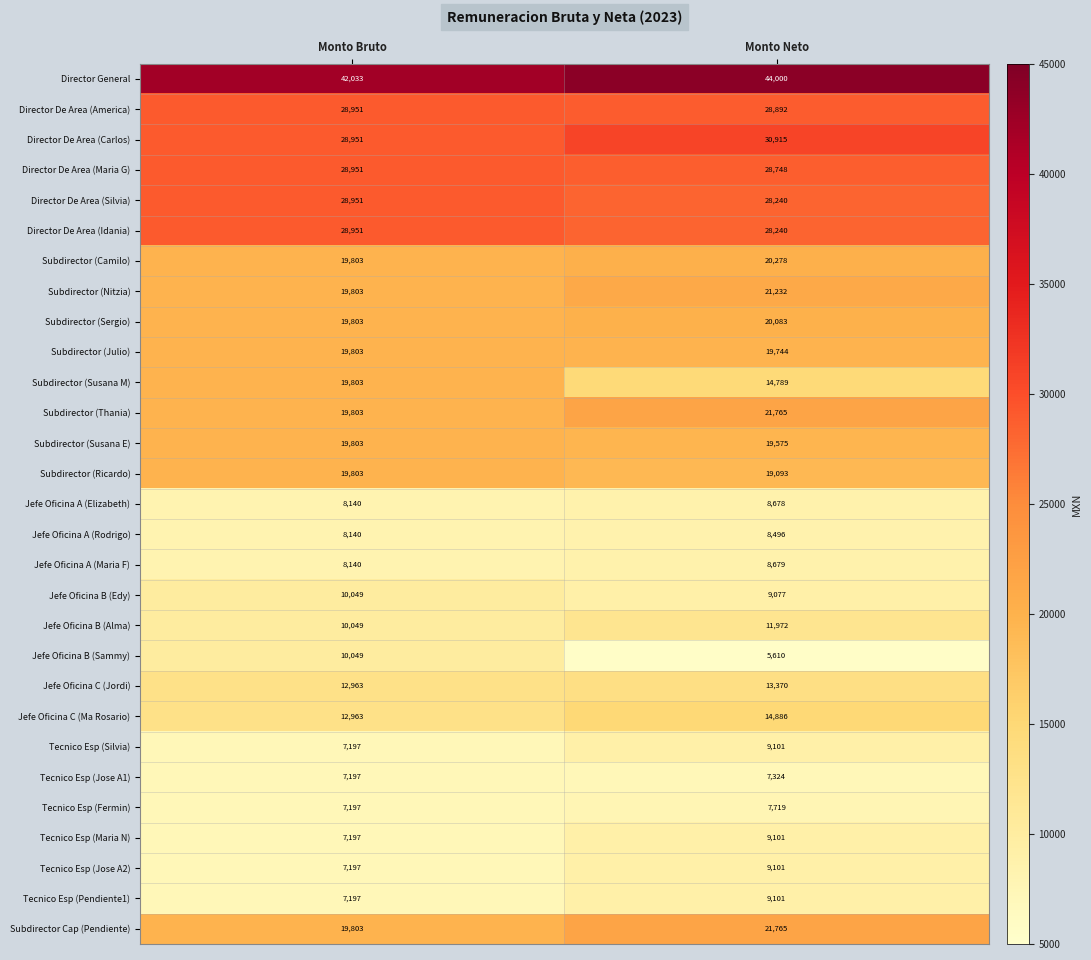

The Subdirector (Susana M) series shows 19803 at Monto Bruto. True or false?

True